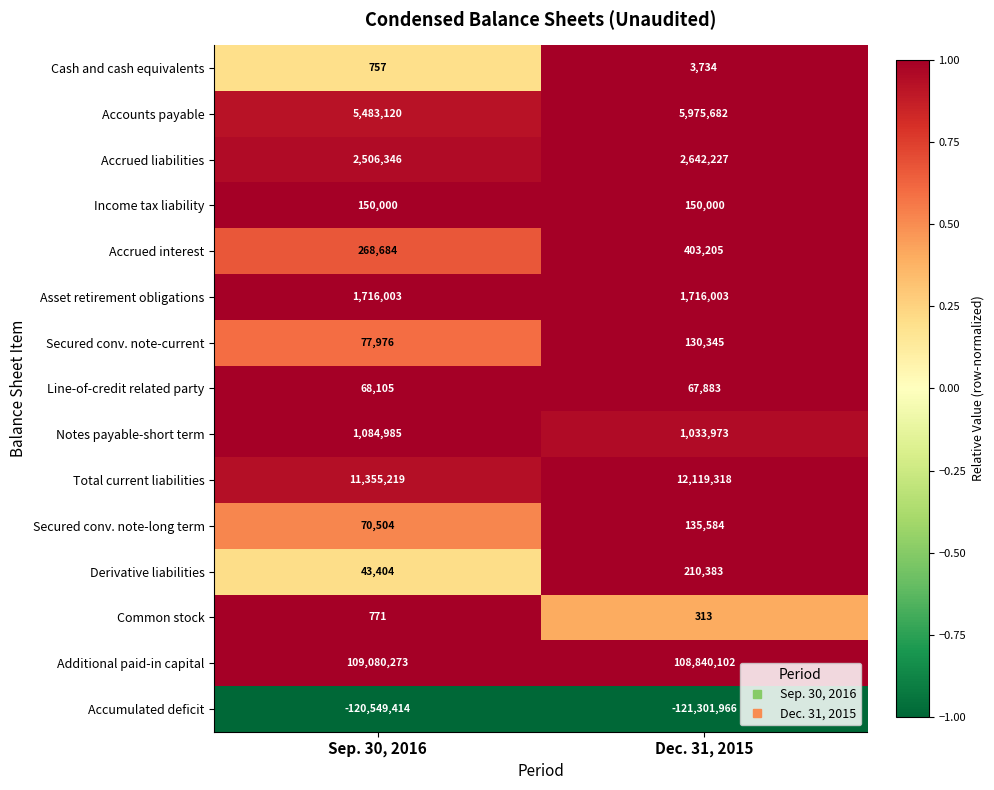

What value does the Notes payable-short term series have at Sep. 30, 2016, to the nearest 100?

1085000